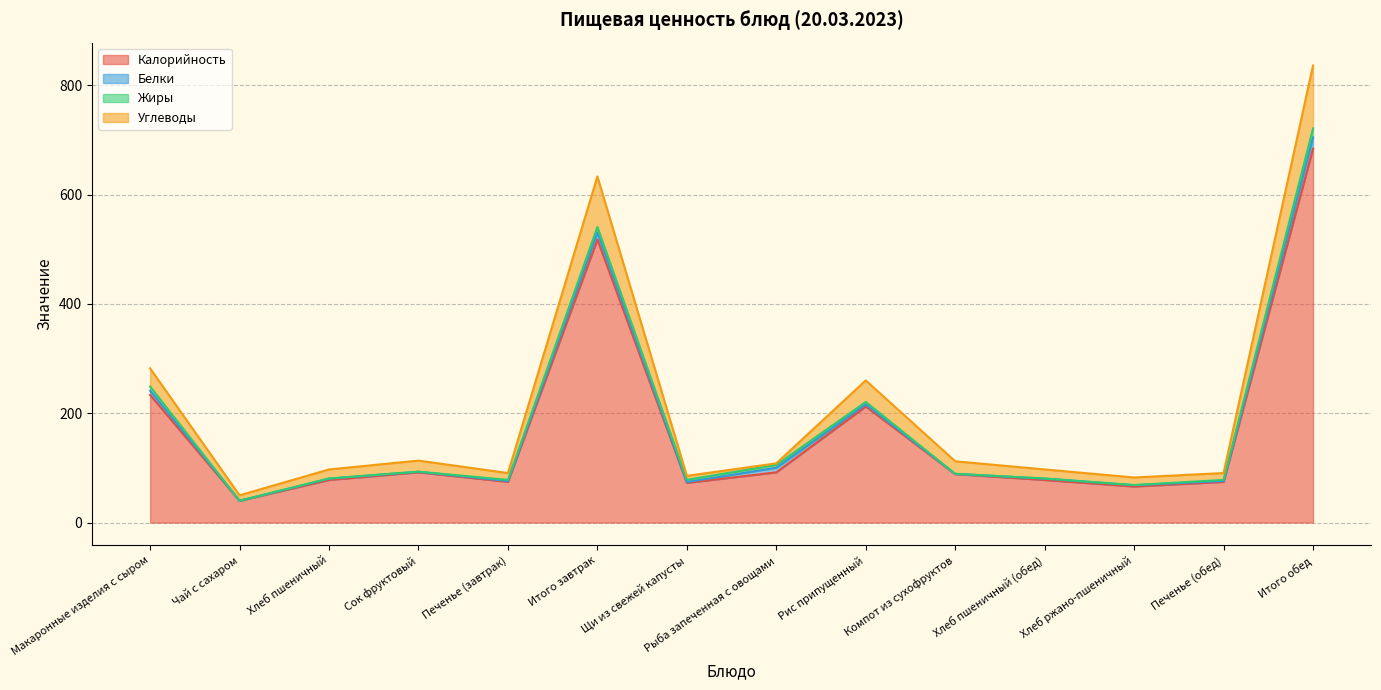

What is the value of the Калорийность point at the 2nd from the left?

39.9